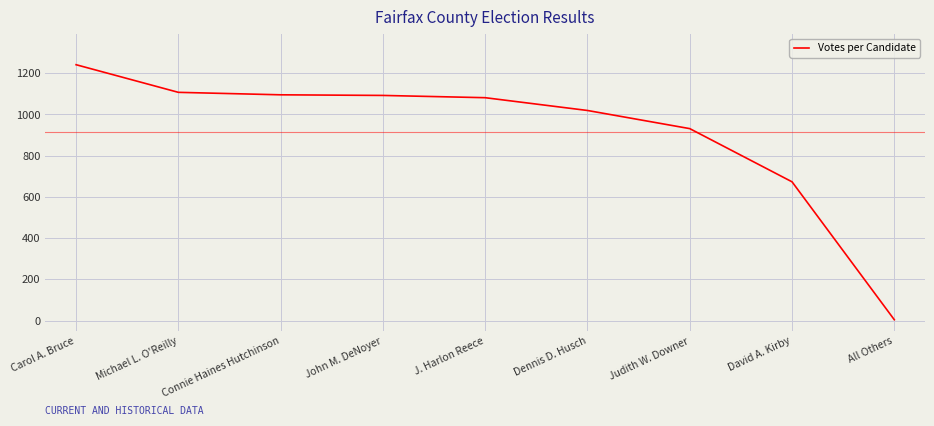

At which category does the chart reach its minimum across all series?

All Others